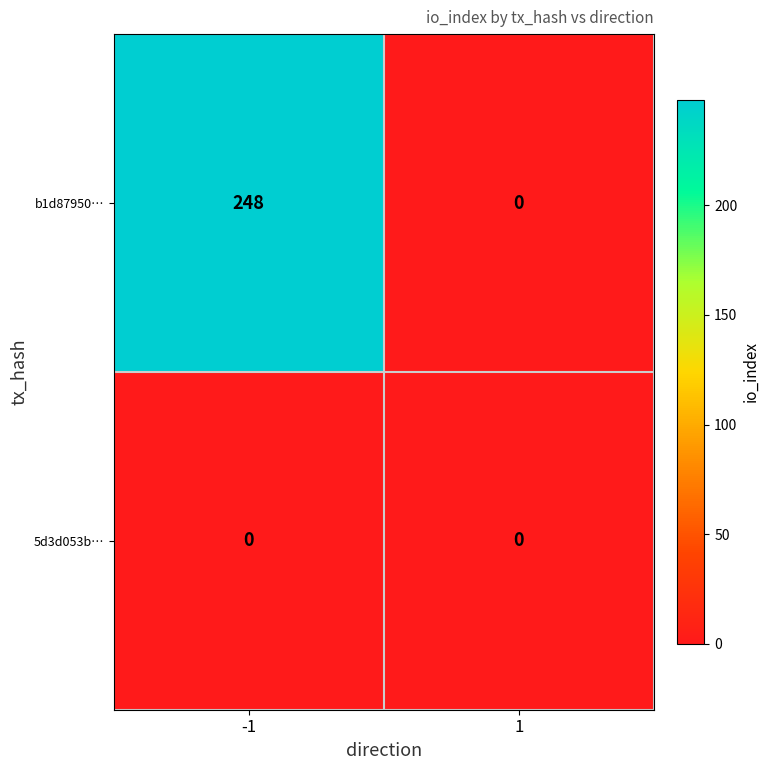

What is the greatest value displayed?

248